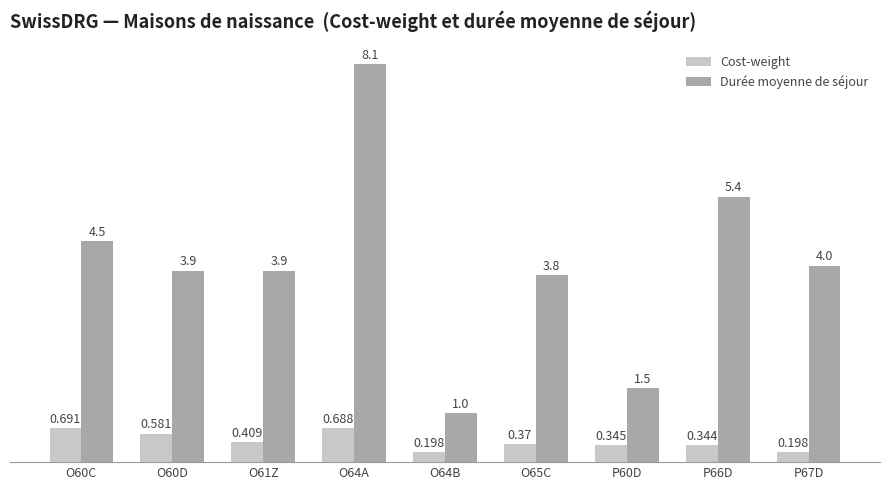

Is the value of Durée moyenne de séjour at O65C greater than the value of Cost-weight at P60D?

Yes